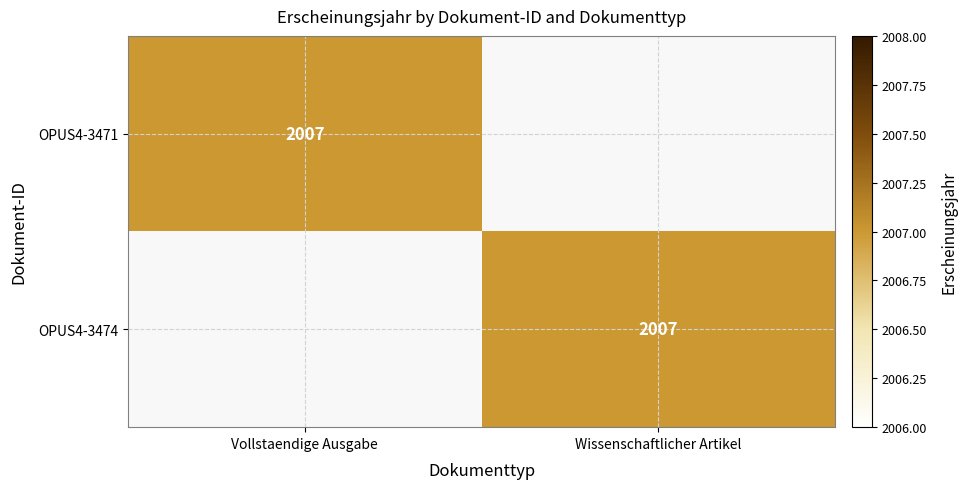

At which category does the chart reach its minimum across all series?

Wissenschaftlicher Artikel